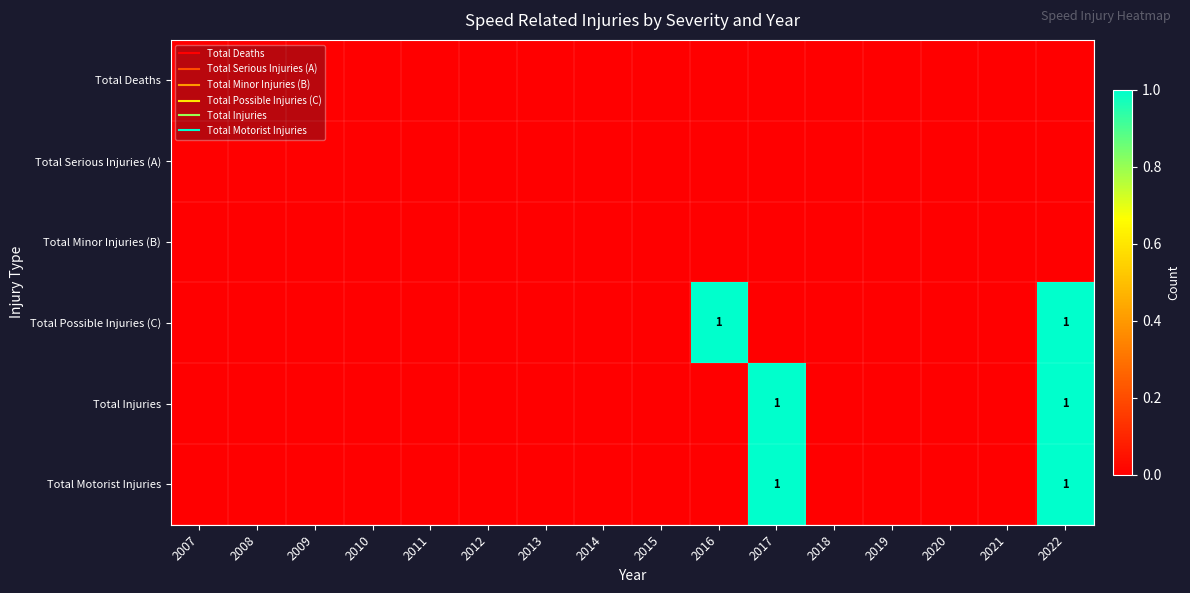

The value of Total Motorist Injuries at 2015 is 0. True or false?

True